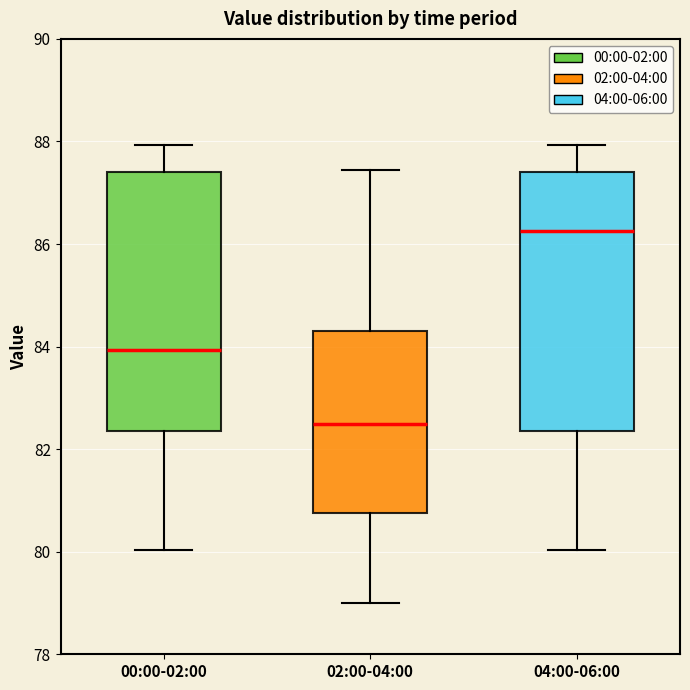

Which box has the lowest median line?

02:00-04:00